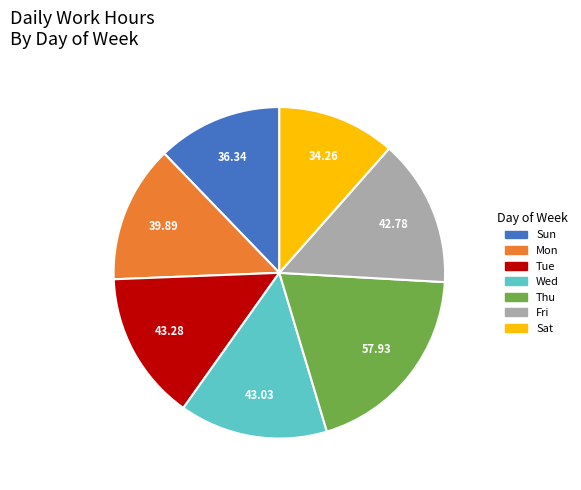

What is the ratio of the value at Sun to the value at Fri?

0.8